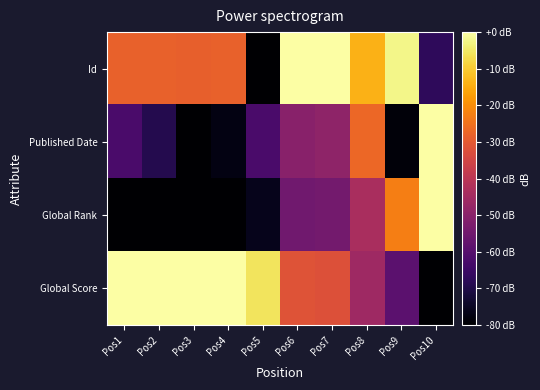

What is the difference between the highest and lowest values at Pos8?

32.0